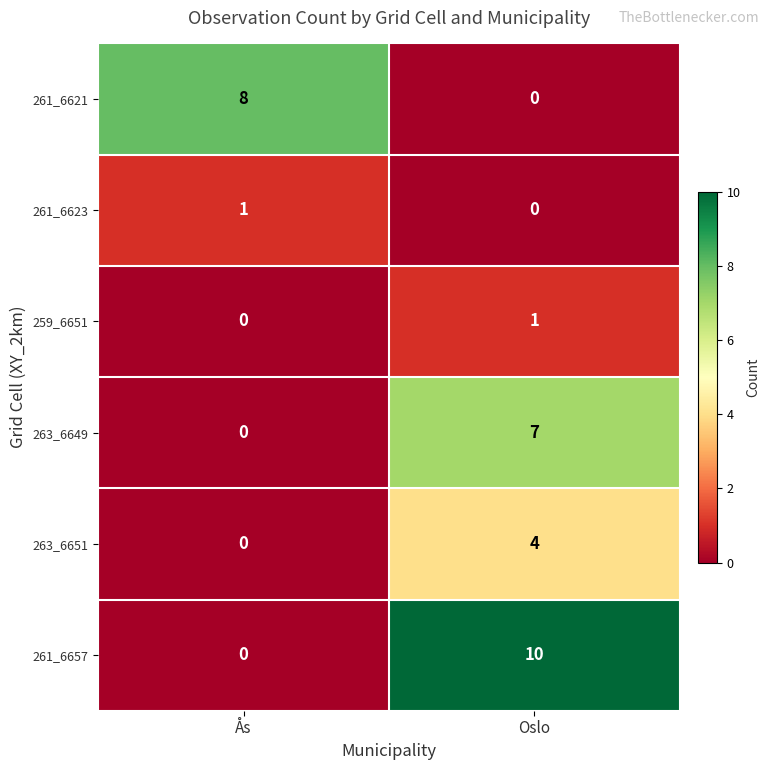

What is the total value across all series at Ås?

9